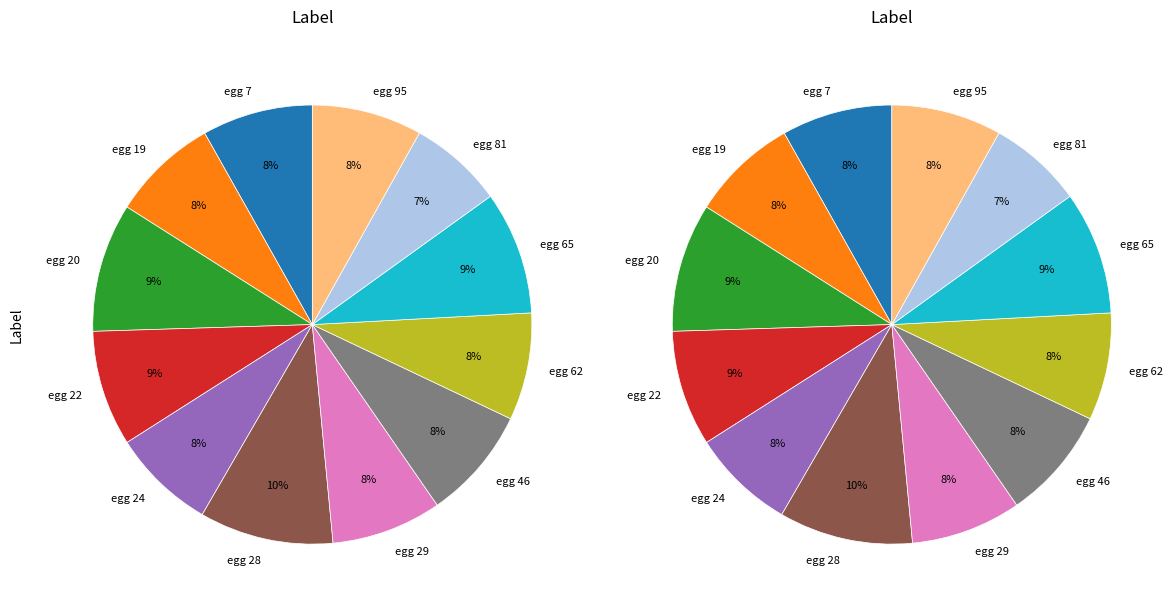

What is the largest slice in the pie chart?

egg 28